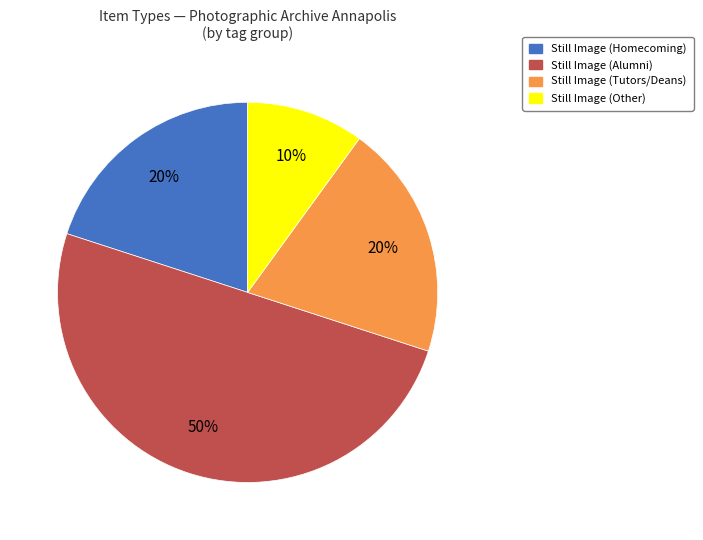

Count the number of slices in the pie.

4